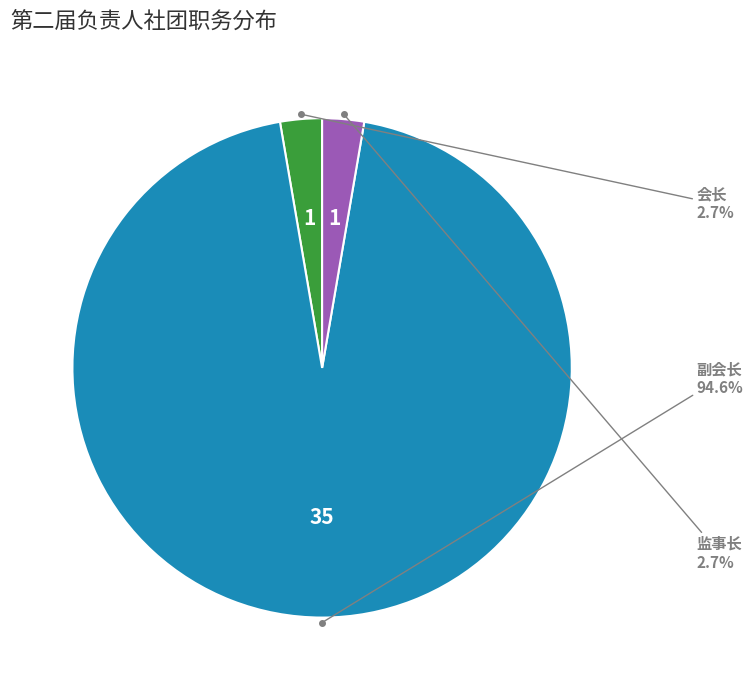

To the nearest percent, what is the average slice percentage?

33%